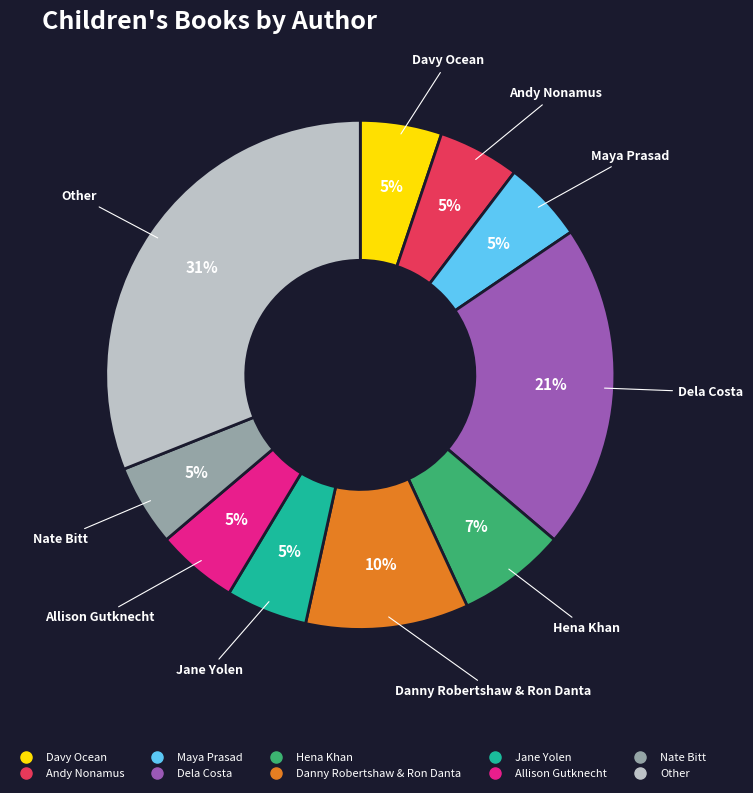

What percentage is the Danny Robertshaw & Ron Danta slice, to the nearest percent?

10%